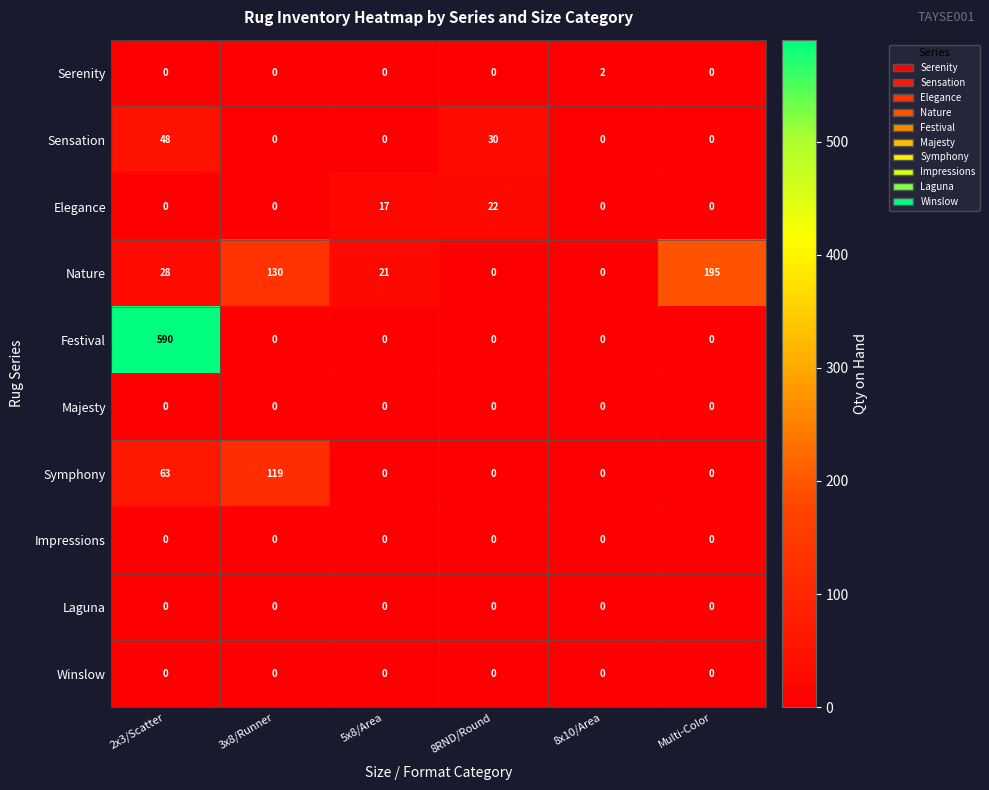

How many data points does each series have?

6